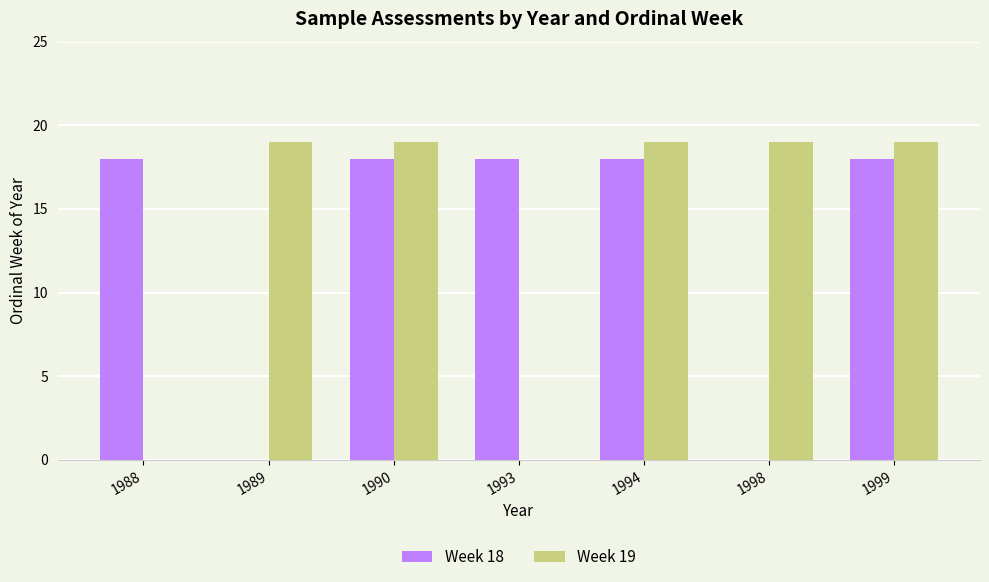

Which series changed the most between 1994 and 1998?

Week 18